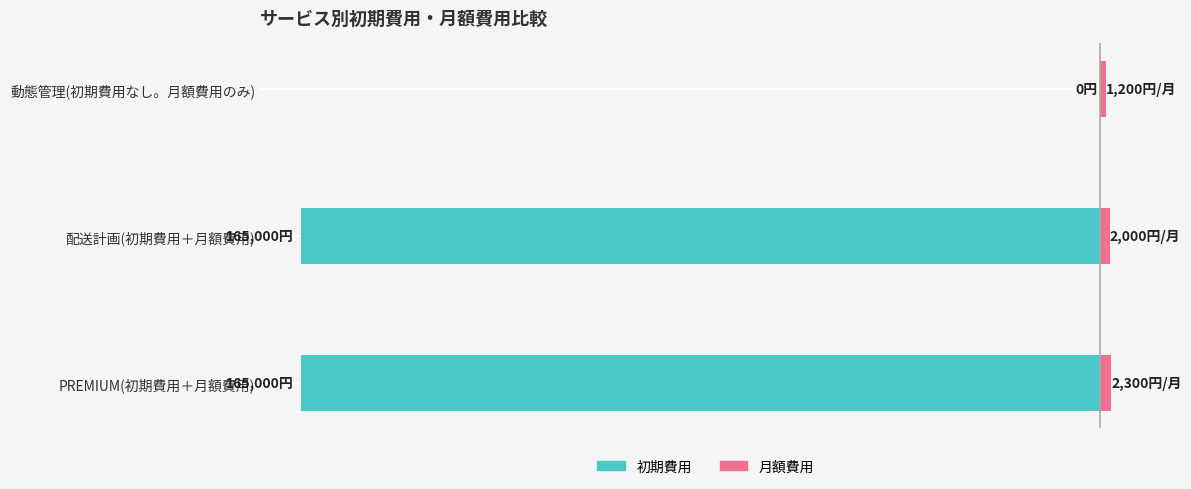

Which series has the widest spread of values?

初期費用